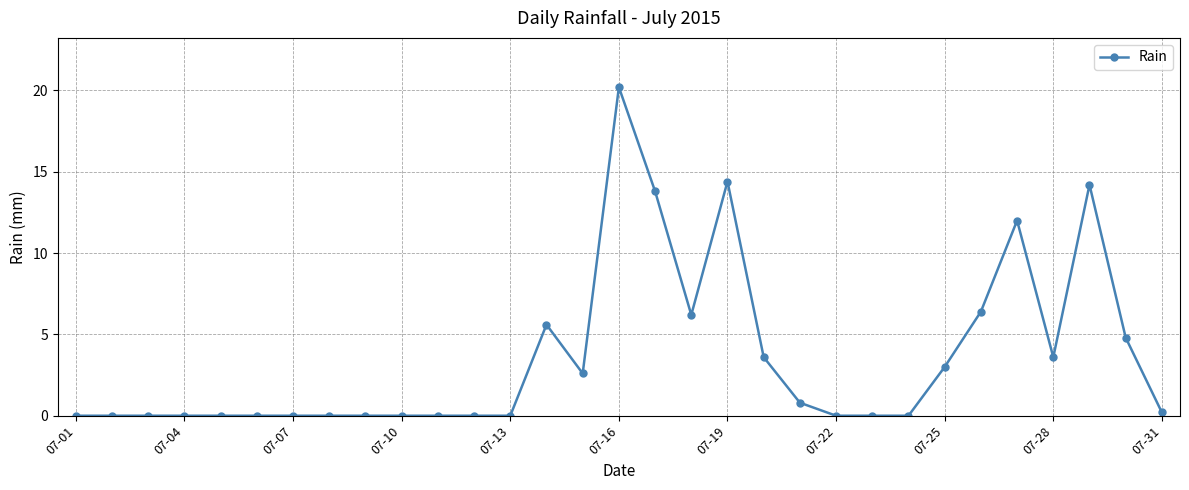

What is the maximum value shown in the chart?

20.2